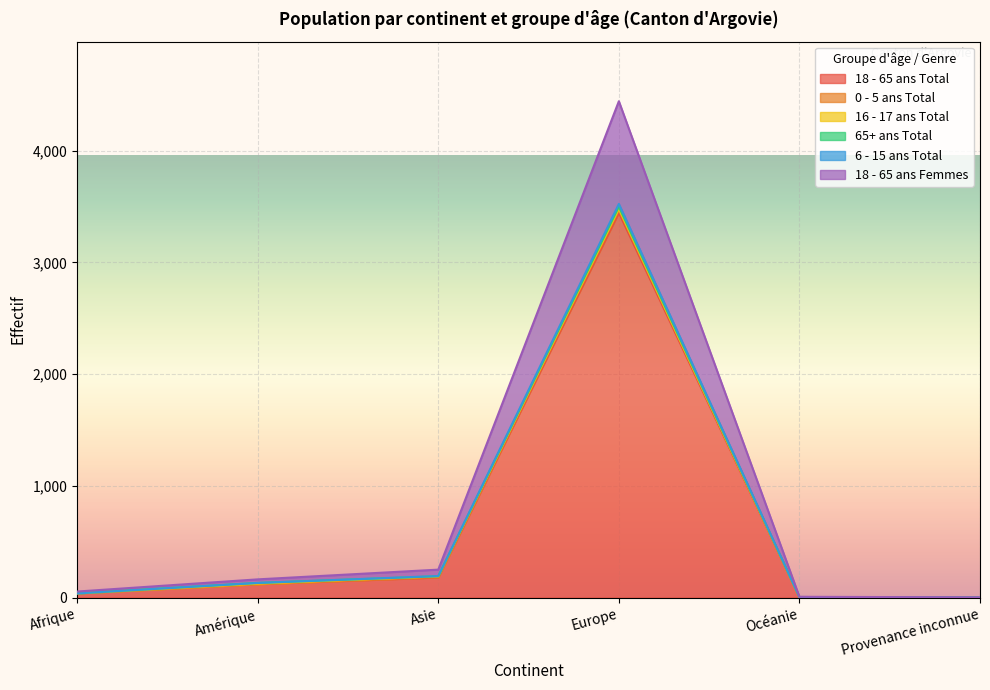

Between Provenance inconnue and Amérique, which is larger?

Amérique